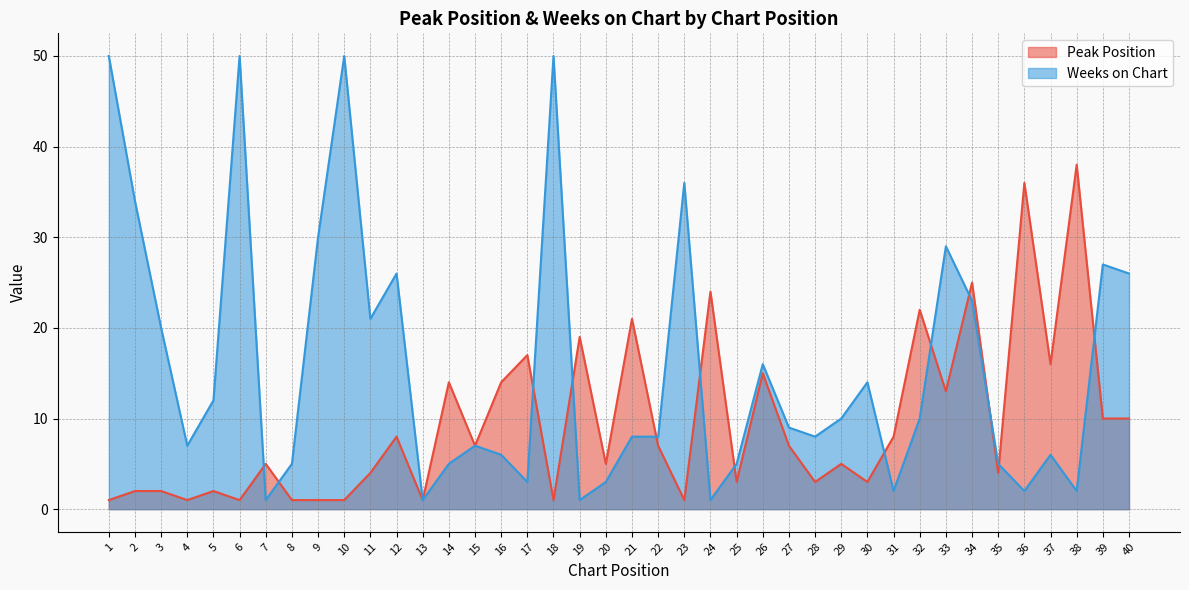

List the labels in order of Weeks on Chart value, largest first.

1, 6, 10, 18, 23, 2, 9, 33, 39, 12, 40, 34, 11, 3, 26, 30, 5, 29, 32, 27, 21, 22, 28, 4, 15, 16, 37, 8, 14, 25, 35, 17, 20, 31, 36, 38, 7, 13, 19, 24